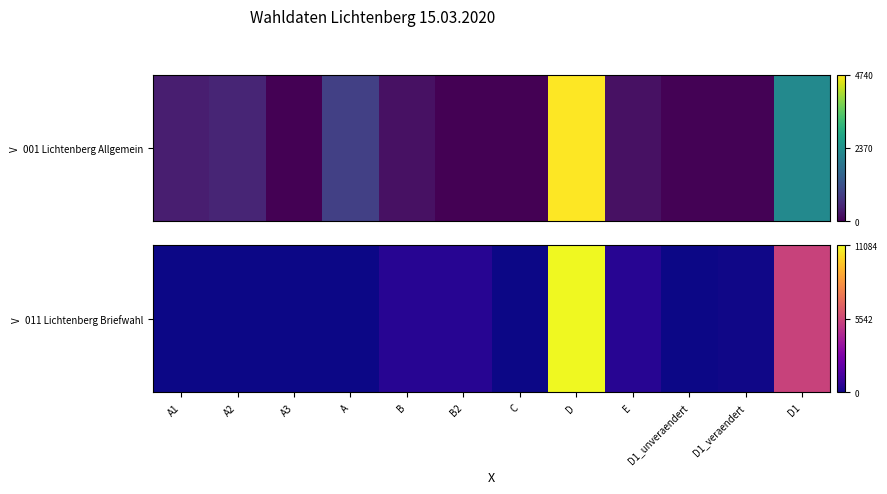

What is the greatest value displayed?

11084